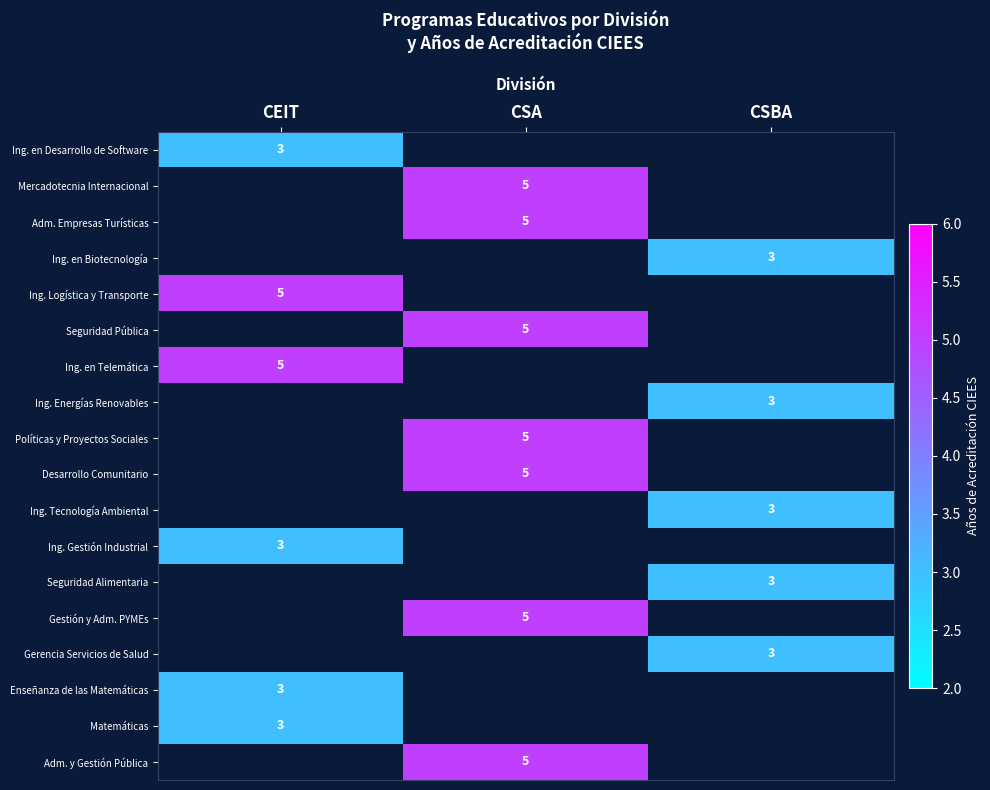

Which has a higher value, CEIT or CSA?

CSA